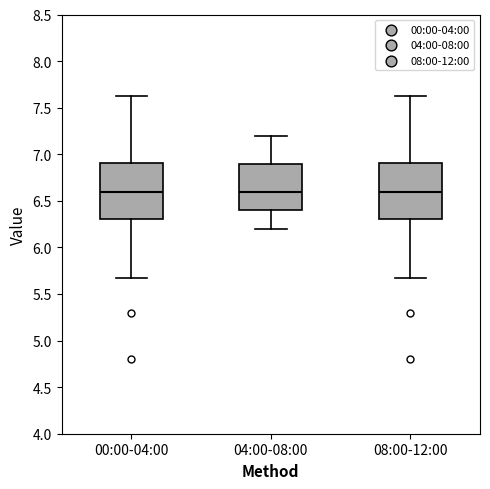

Where is the lower edge of the box for 04:00-08:00 on the y-axis? The values are not printed on the chart, so give them approximately, as read against the axis.

6.40